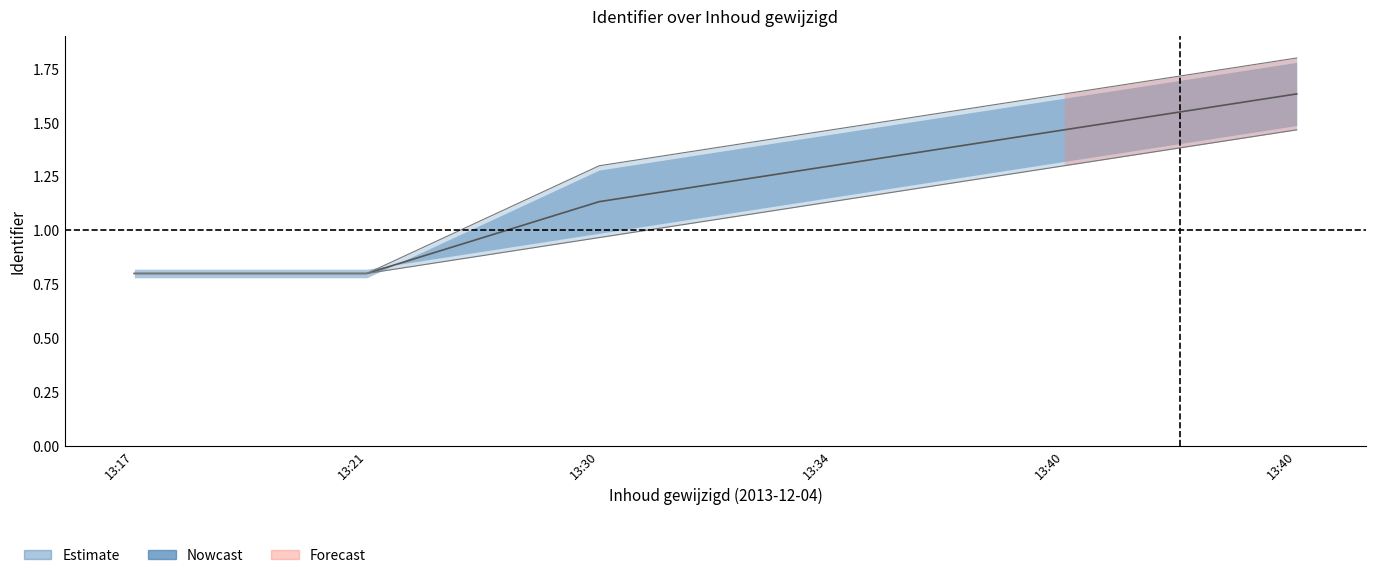

Reading left to right, what are all the values shown in this chart?

lower: 0.8	0.8	1.0	1.1	1.3	1.5
mid: 0.8	0.8	1.1	1.3	1.5	1.6
upper: 0.8	0.8	1.3	1.5	1.6	1.8